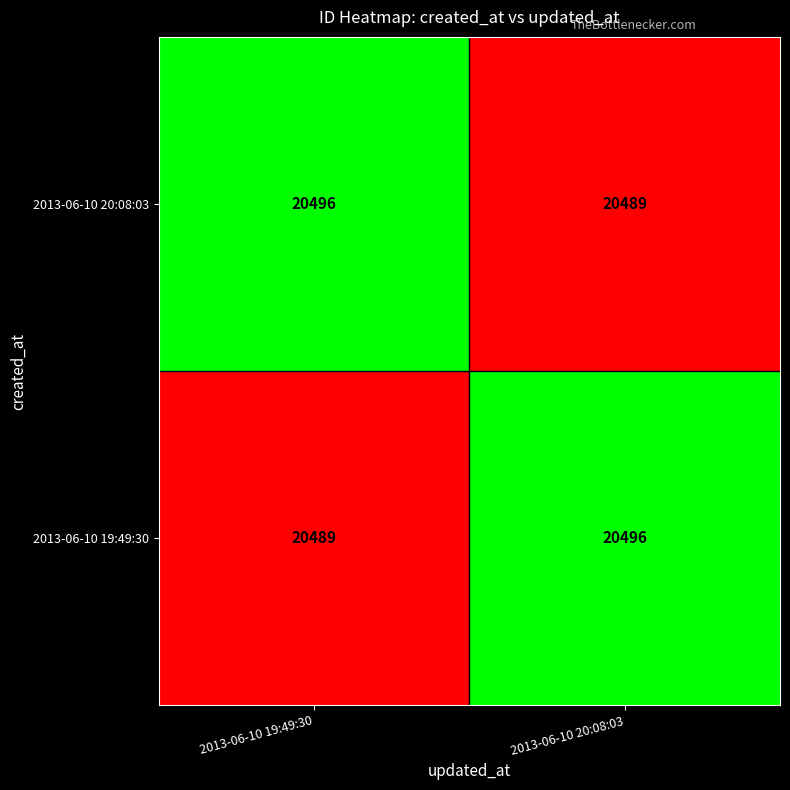

Reading right to left, what are all the values shown in this chart?

2013-06-10 20:08:03: 2013-06-10 20:08:03=20489	2013-06-10 19:49:30=20496
2013-06-10 19:49:30: 2013-06-10 20:08:03=20496	2013-06-10 19:49:30=20489